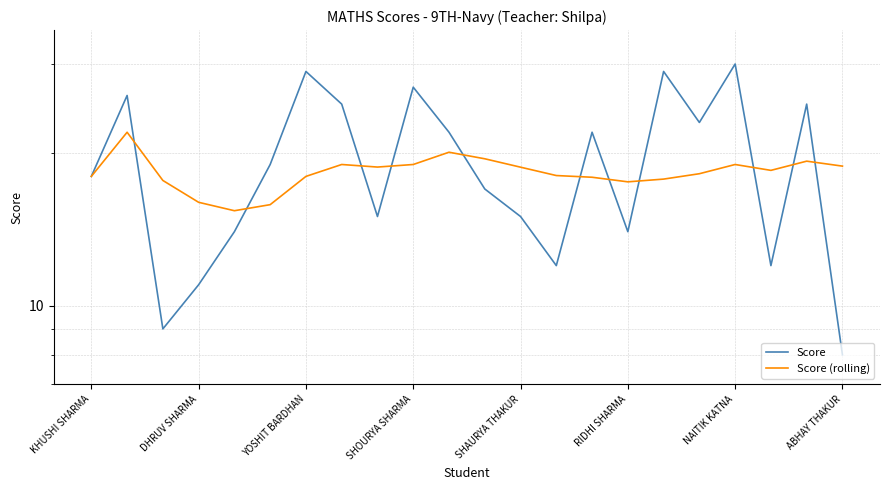

What is the maximum value shown in the chart?

30.0